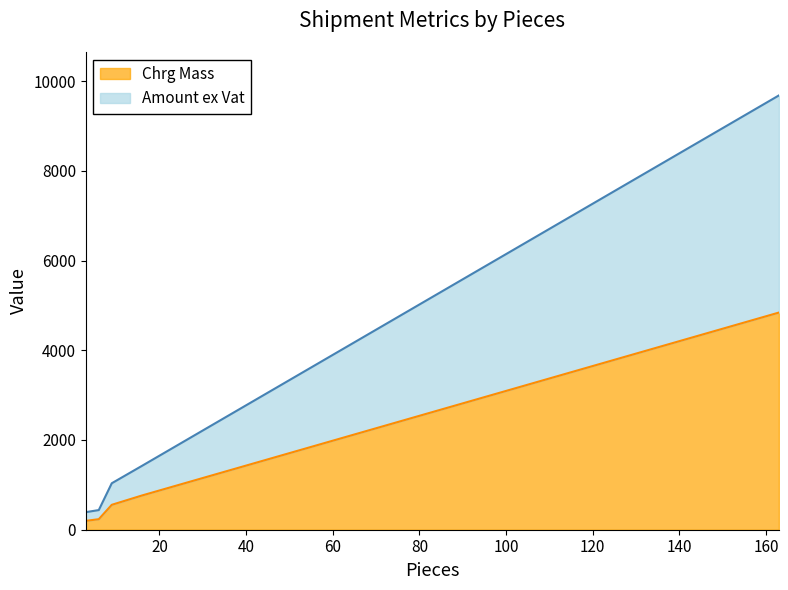

What is the difference between the Amount ex Vat values at 3 and 163?

9288.5